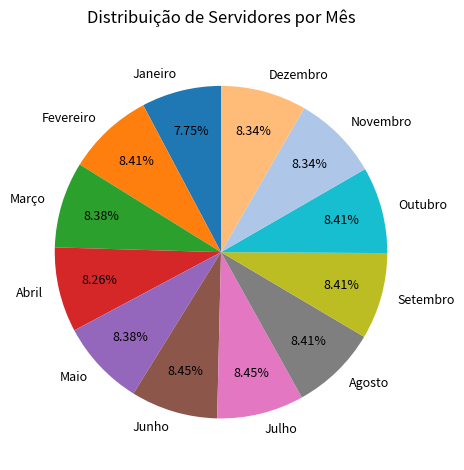

Is the sum of Julho and Dezembro greater than half?

No